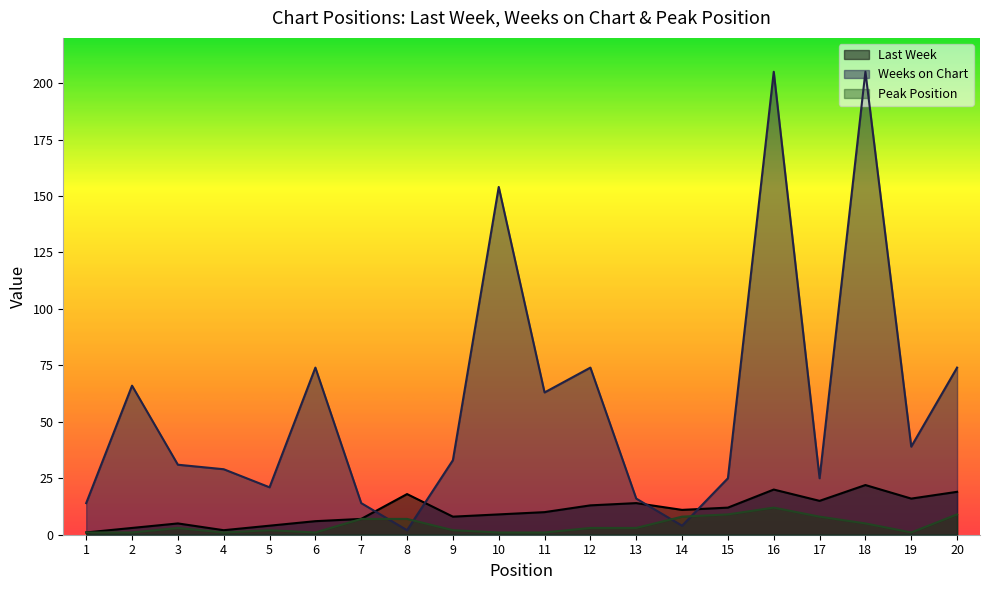

At which category is the sum across all series the highest?

16